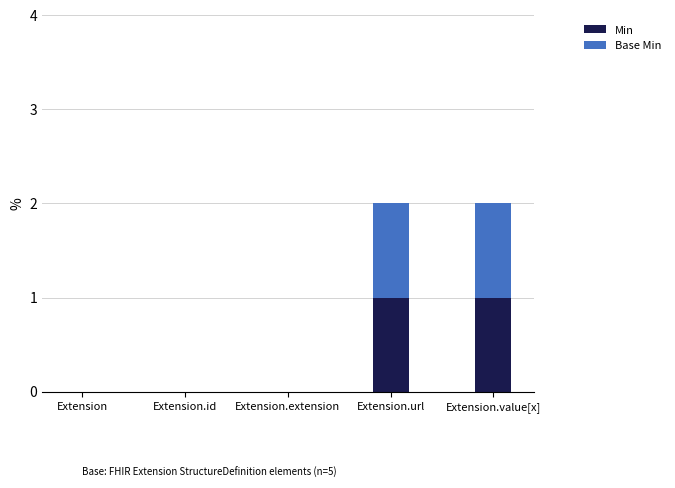

Count the number of data series in this chart.

2